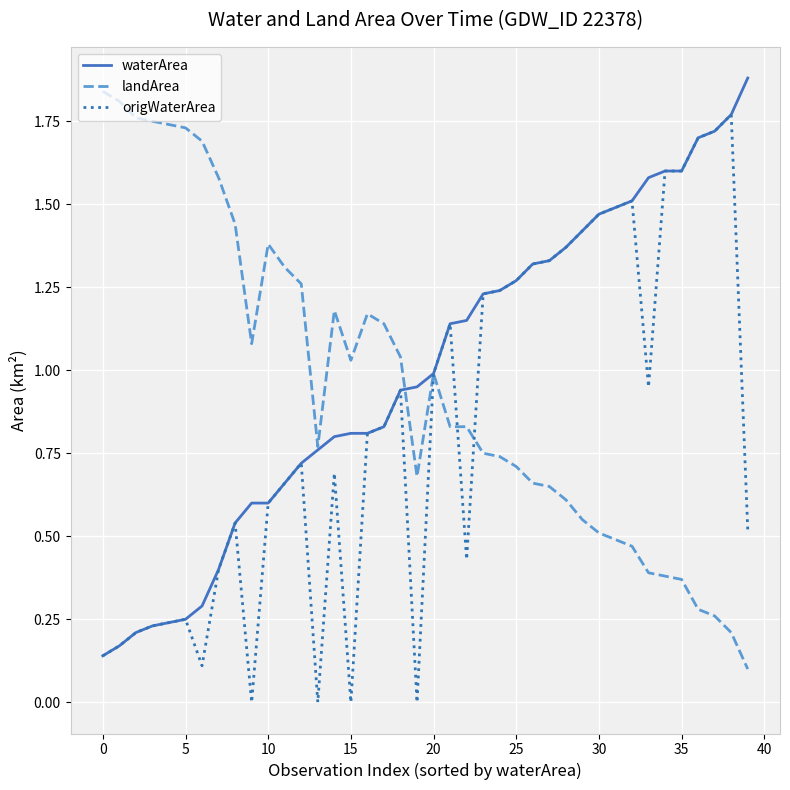

What is the maximum value shown in the chart?

1.9